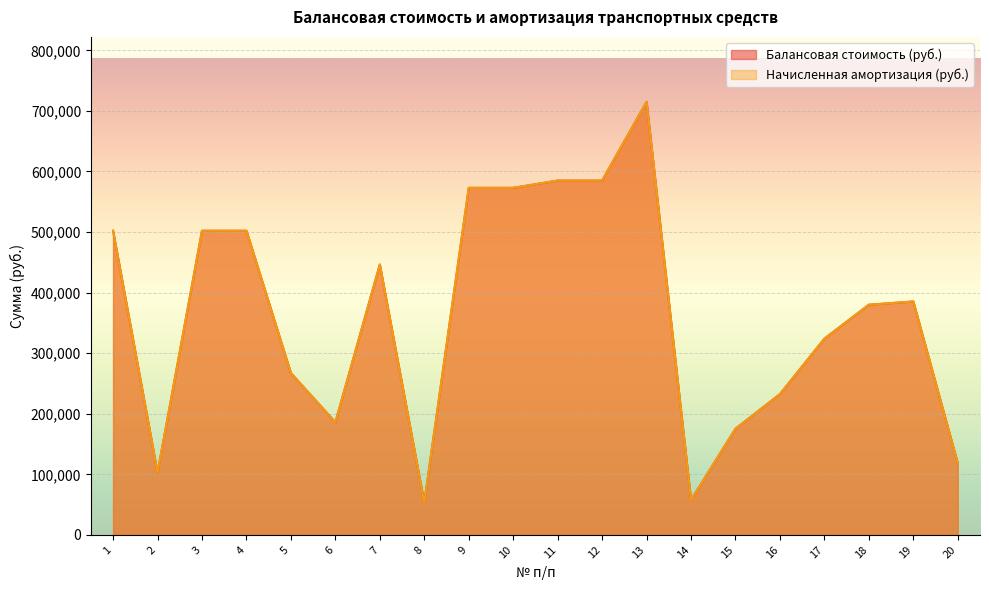

How many lines are shown in the chart?

2